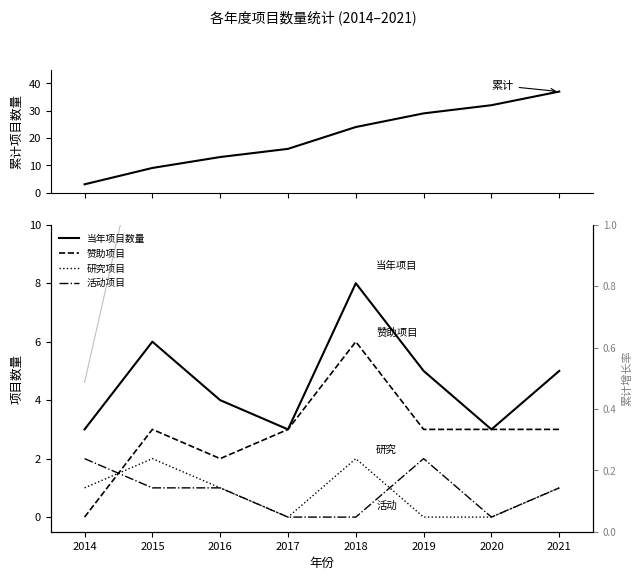

Reading right to left, transcribe all the data shown in this chart.

累计项目: 37.0	32.0	29.0	24.0	16.0	13.0	9.0	3.0
当年项目数量: 5.0	3.0	5.0	8.0	3.0	4.0	6.0	3.0
赞助项目: 3.0	3.0	3.0	6.0	3.0	2.0	3.0	0.0
研究项目: 1.0	0.0	0.0	2.0	0.0	1.0	2.0	1.0
活动项目: 1.0	0.0	2.0	0.0	0.0	1.0	1.0	2.0
累计增长率: 6.0	5.2	4.7	3.9	2.6	2.1	1.5	0.5